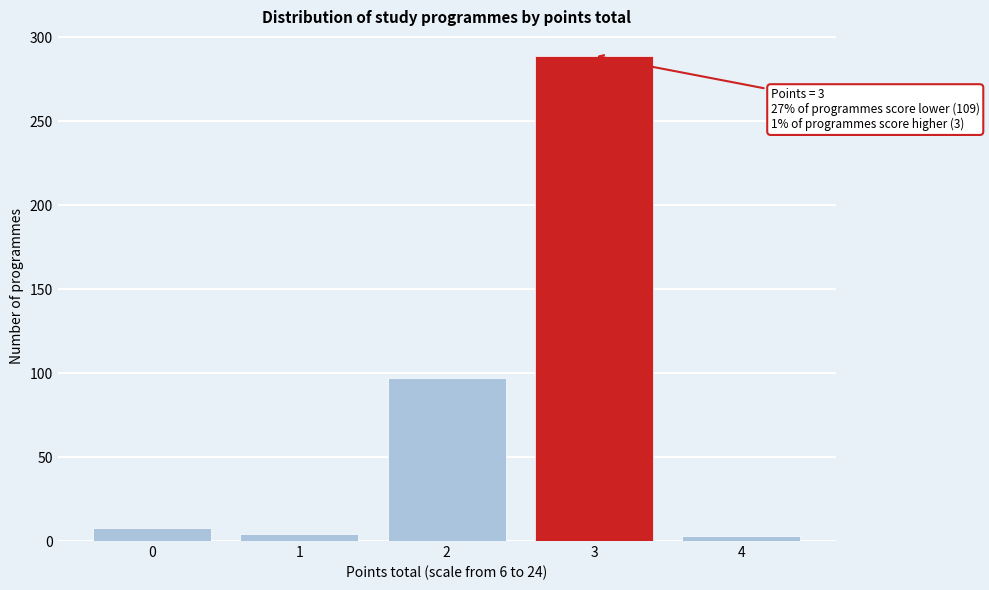

What is the greatest value displayed?

289